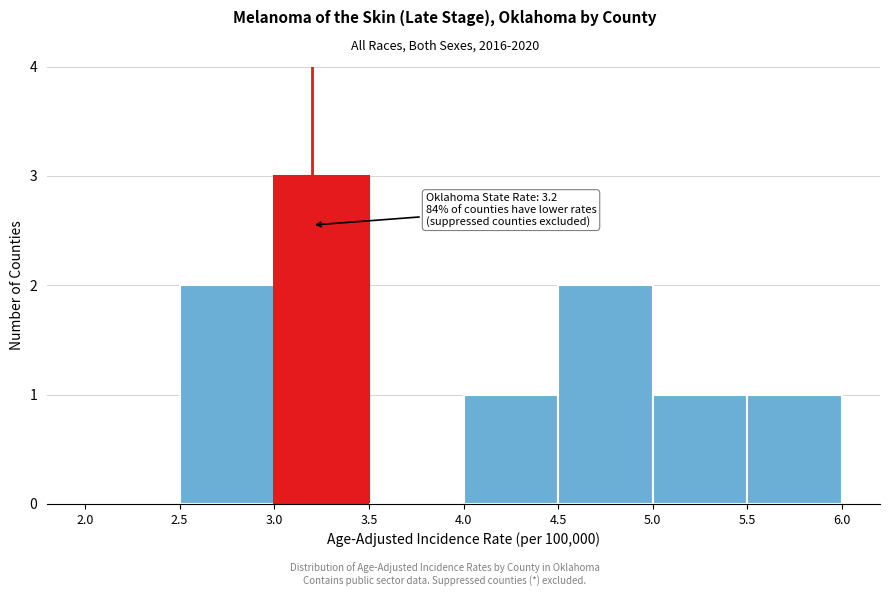

Which range on the x-axis has the tallest bar?

3.0 to 3.5